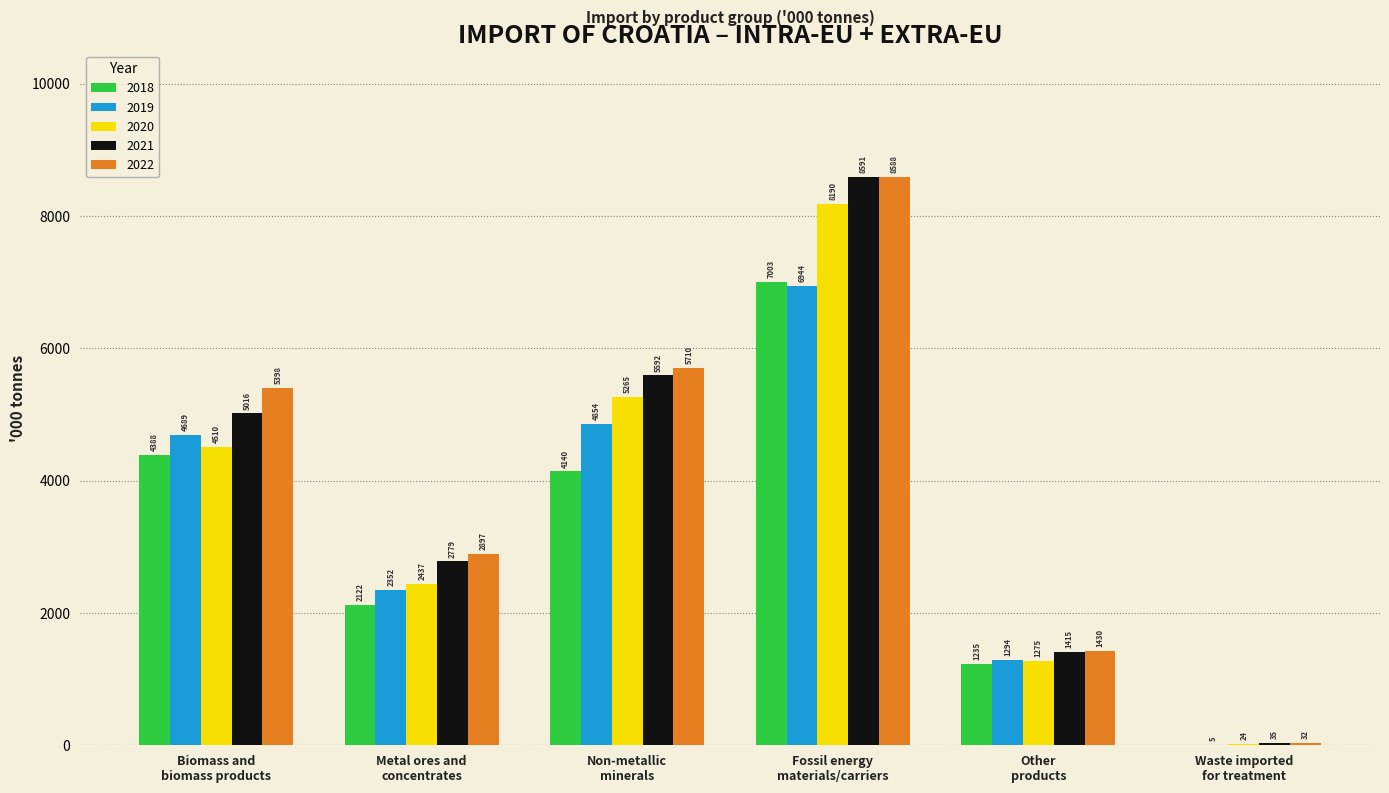

What is the sum of all 2021 values?

23428